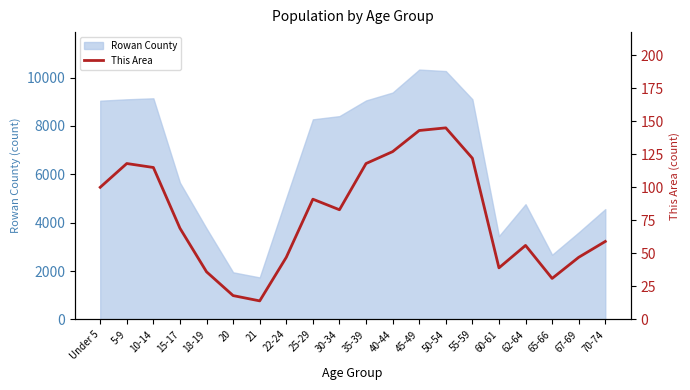

The value of Rowan County at 5-9 is 12995. True or false?

False